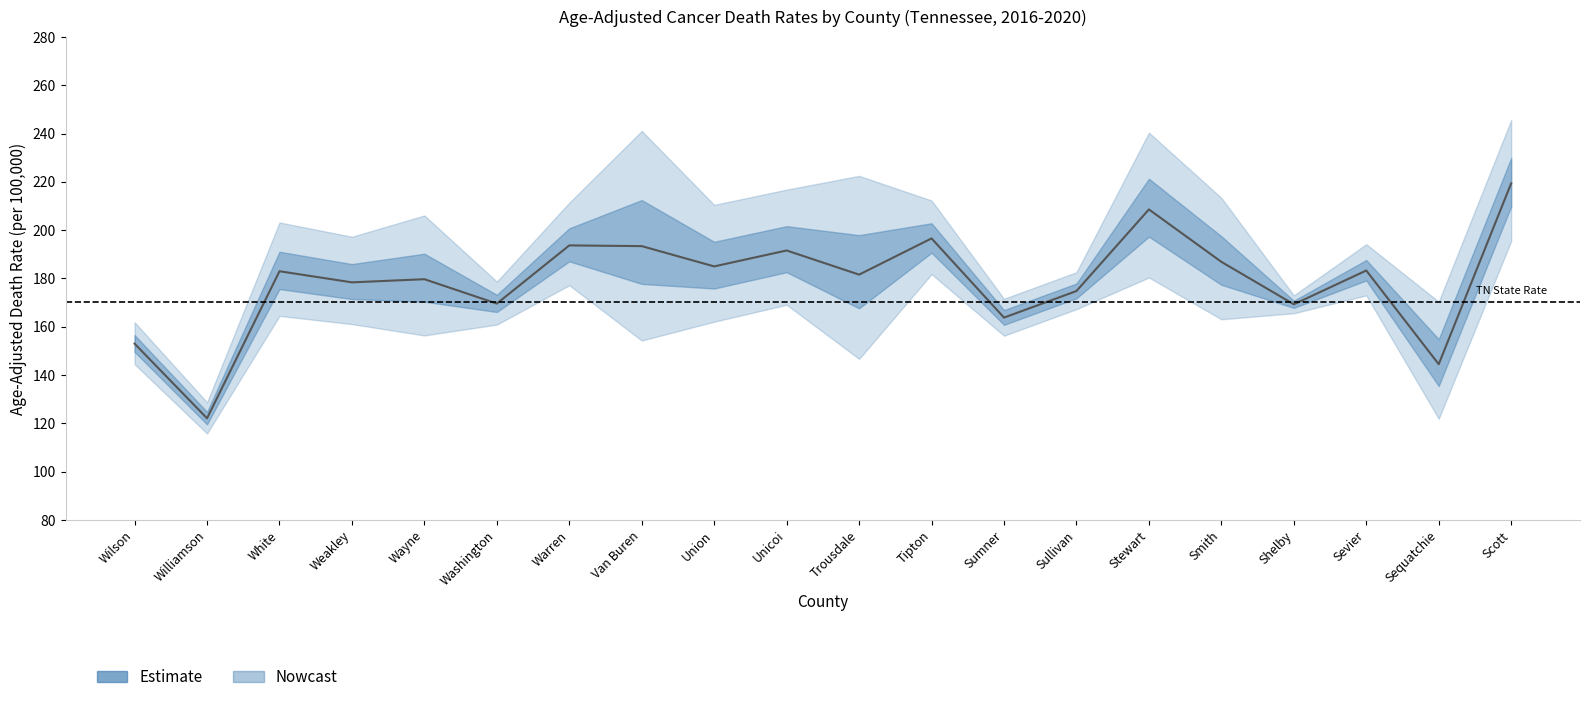

How many lines are shown in the chart?

3